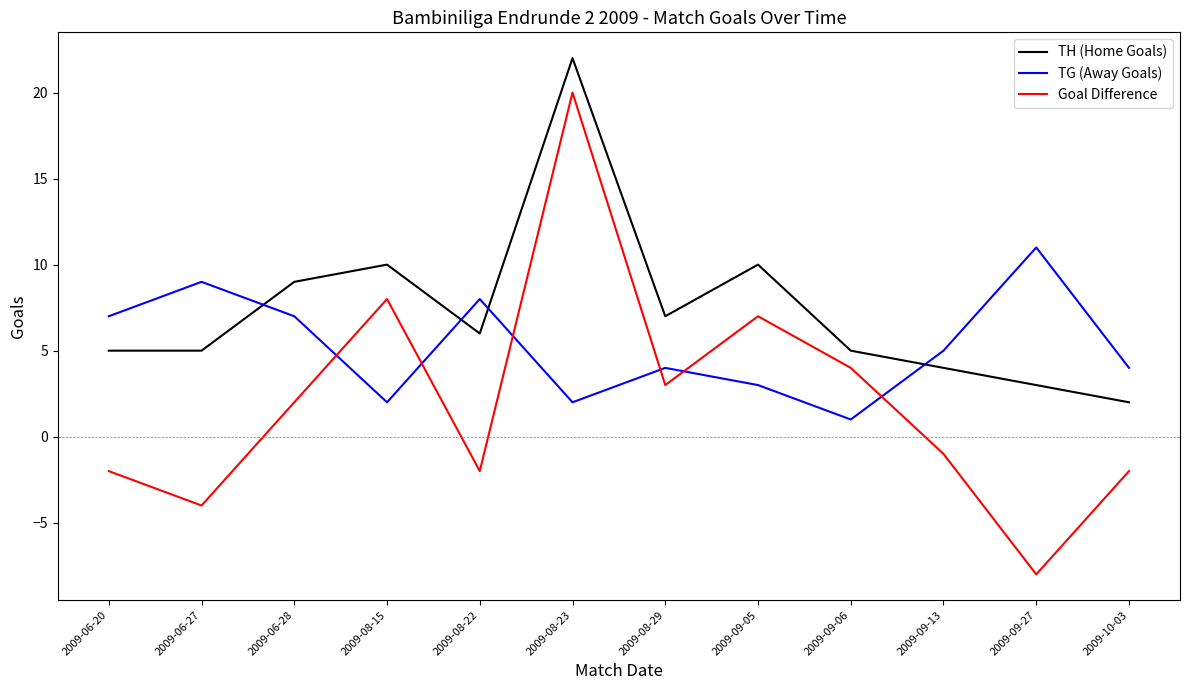

True or false: Goal Difference and TH (Home Goals) cross at least once.

False